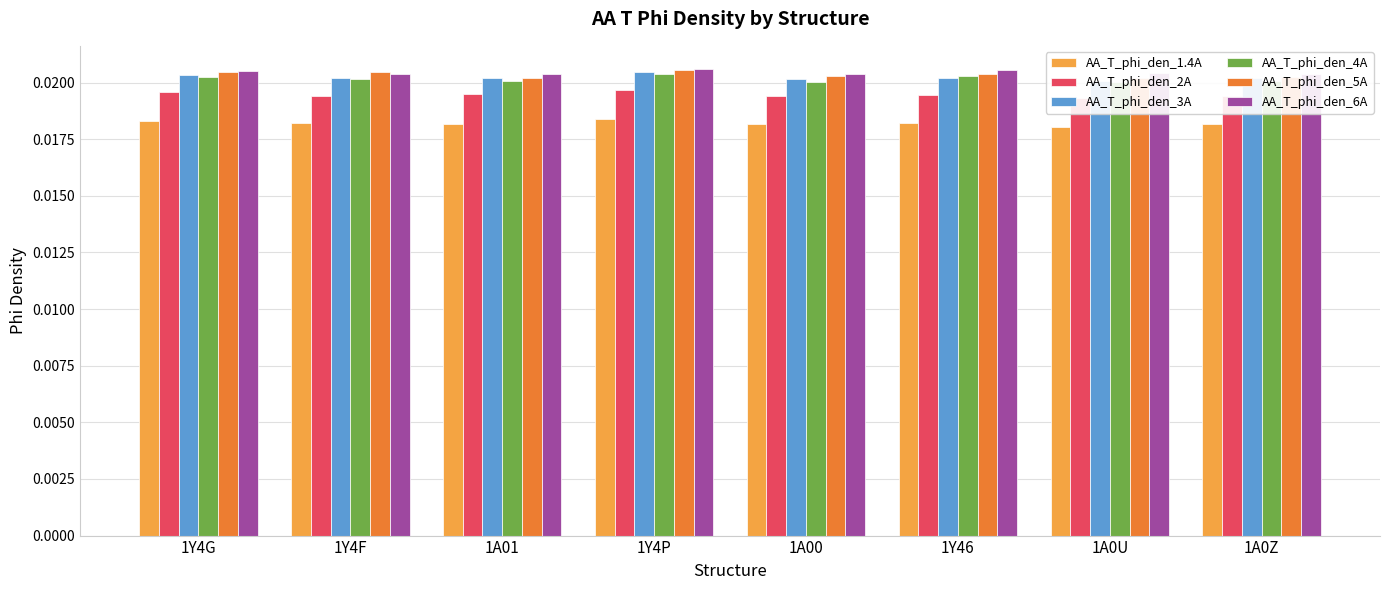

How many AA_T_phi_den_1.4A values are between 0 and 1?

8